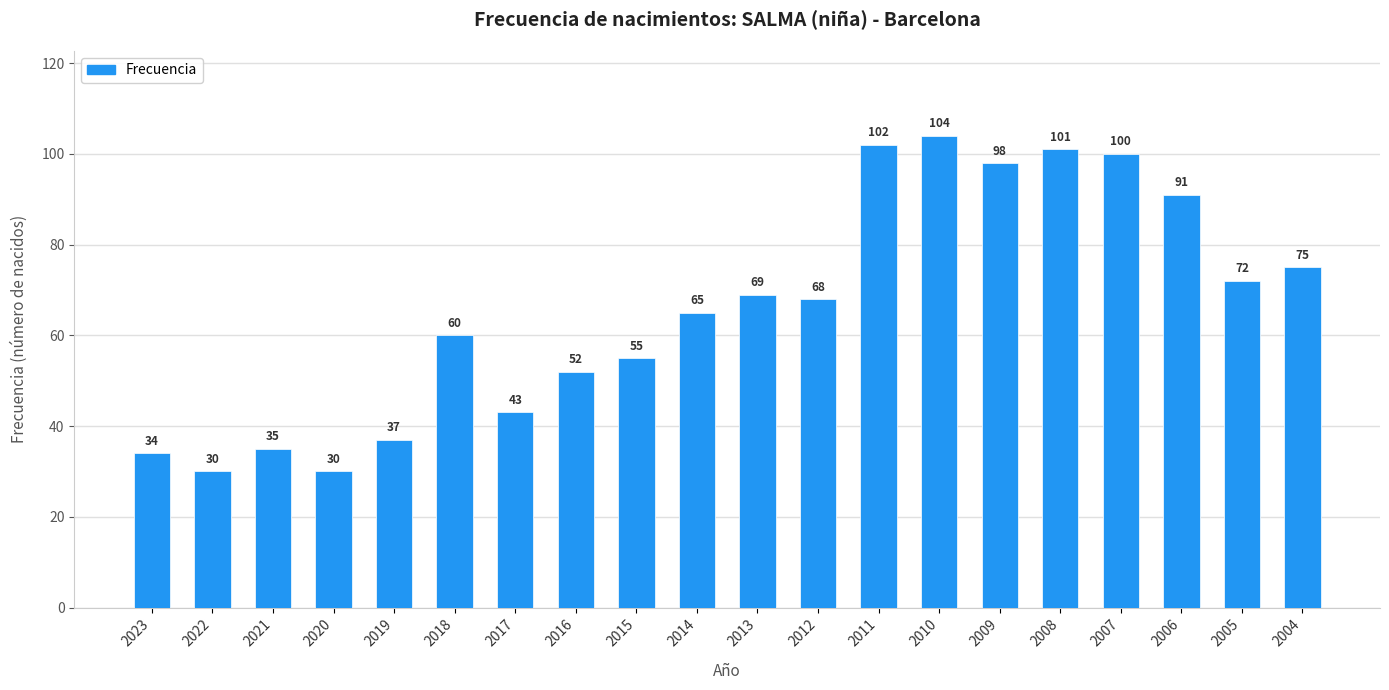

Does the chart contain any negative values?

No